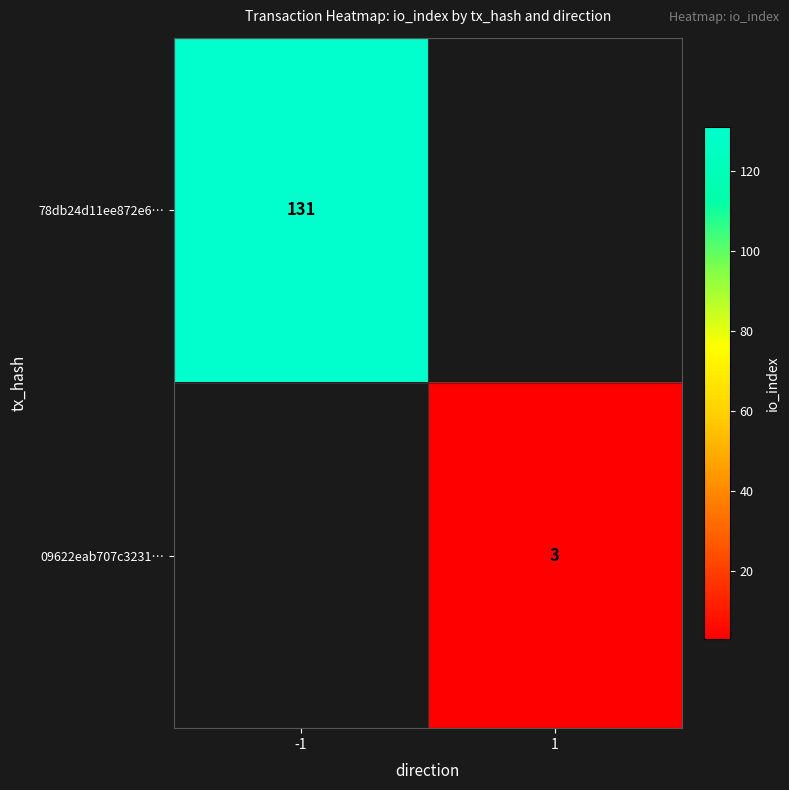

The value of 78db24d11ee872e6… at -1 is 131. True or false?

True